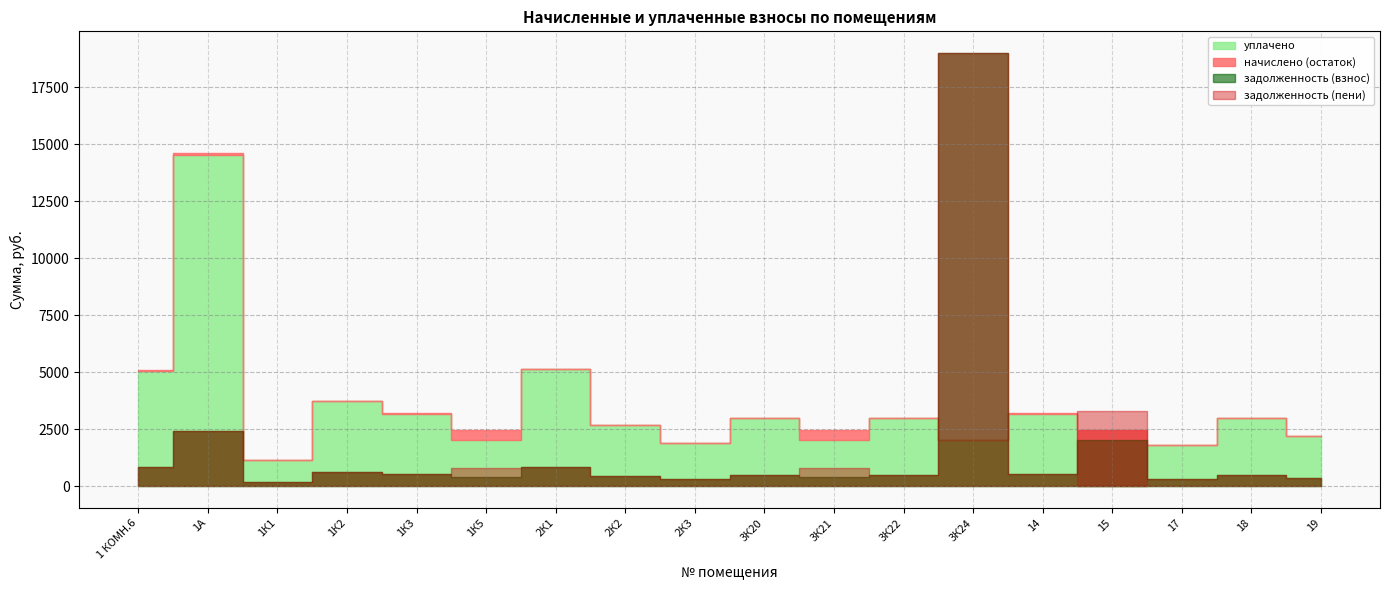

True or false: начислено and уплачено intersect in this chart.

False